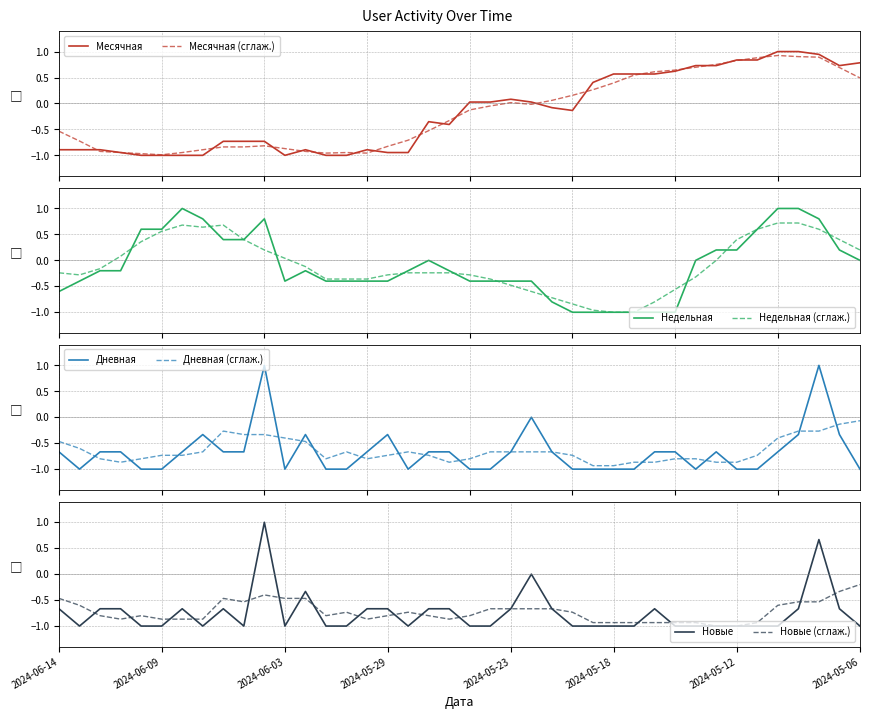

Between 2024-06-06 and 2024-05-14, which series saw the biggest shift?

Месячная